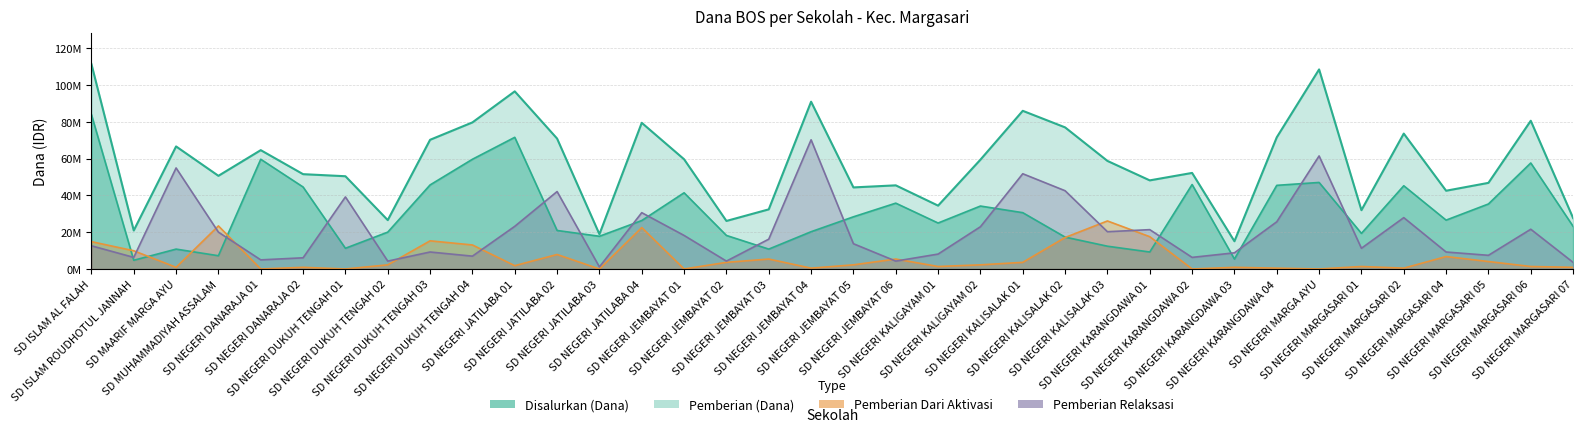

What is the sum of all Pemberian Dari Aktivasi values?

213975000